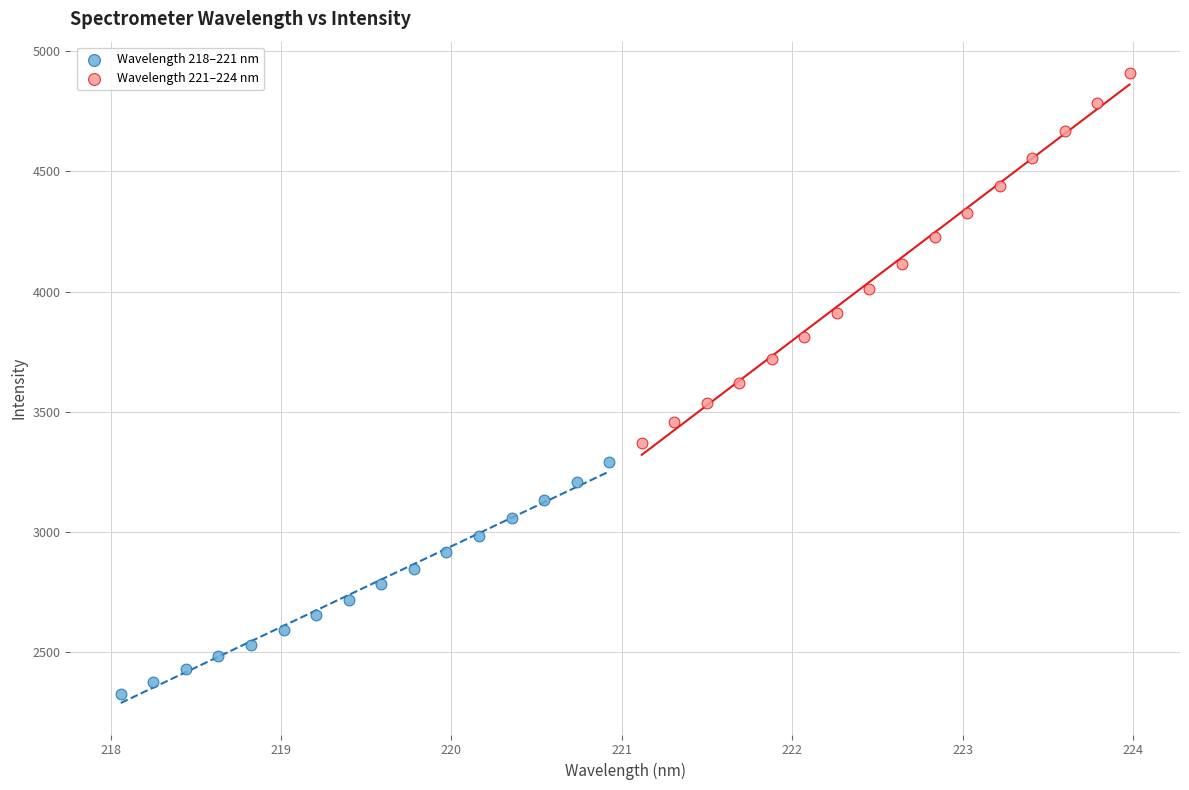

Which series contains the highest Y value?

Wavelength 221–224 nm